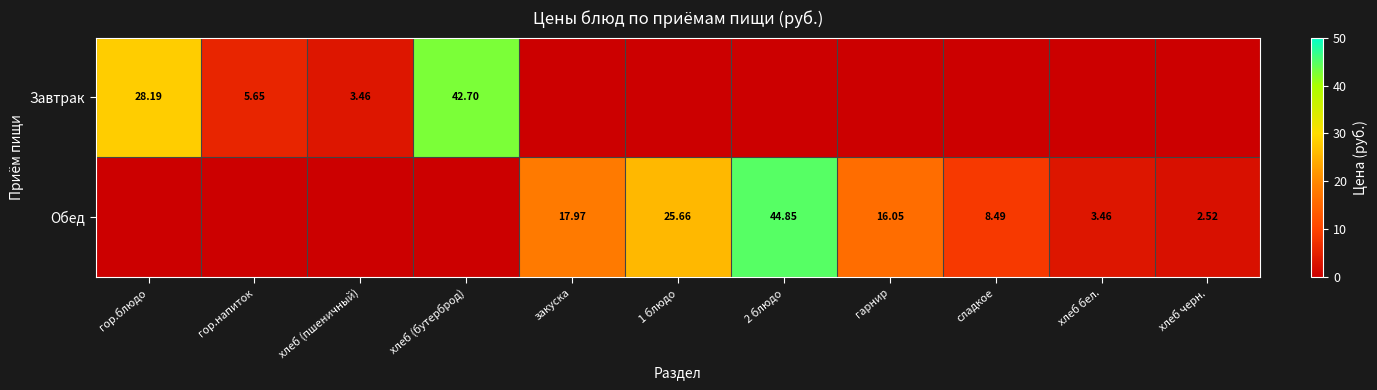

True or false: Обед has a value of 58.6 at 2 блюдо.

False